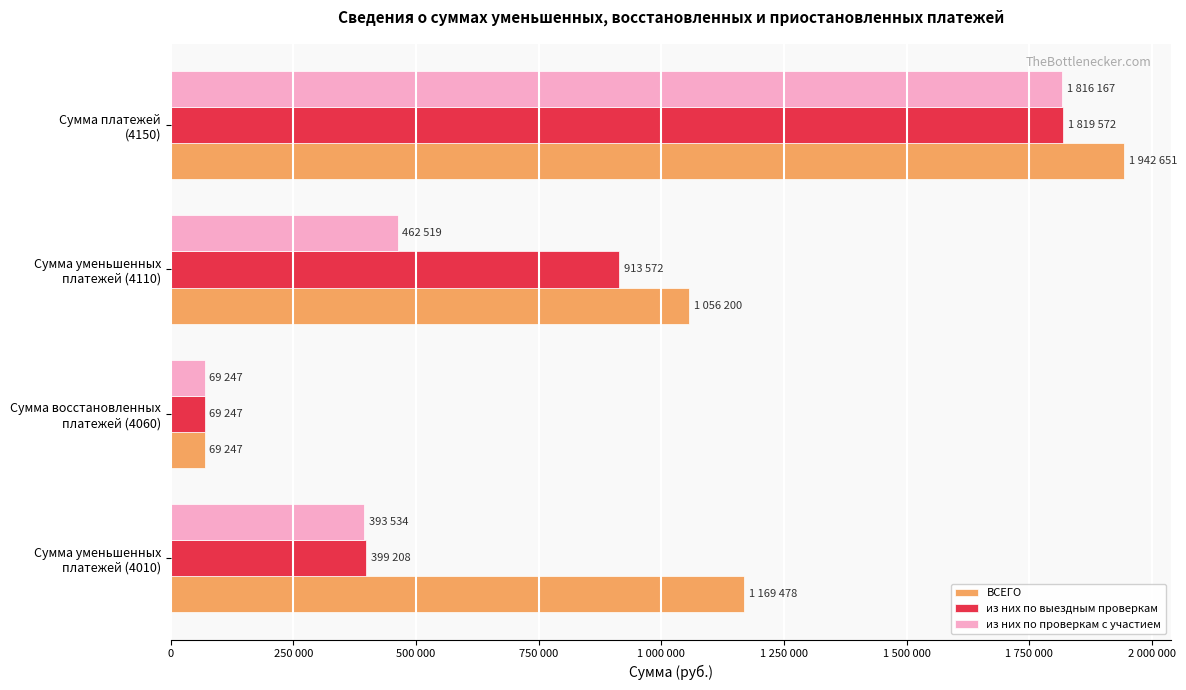

Which series has the largest total across all categories?

ВСЕГО